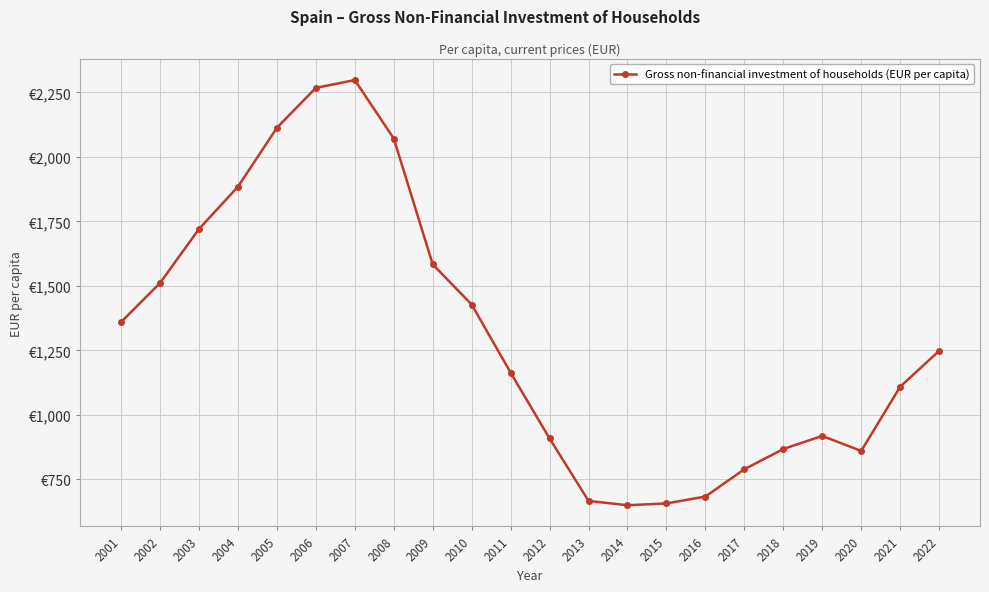

How many data points does each series have?

22